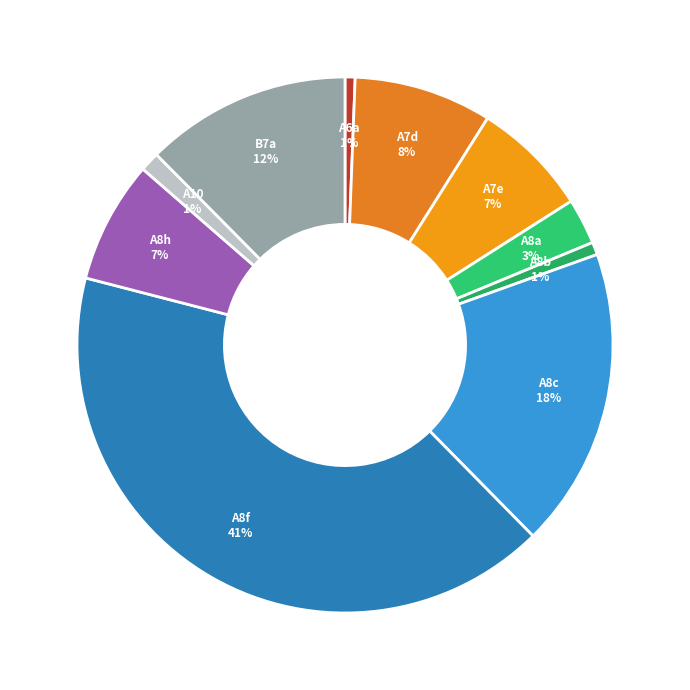

Is there a majority slice in this chart?

No